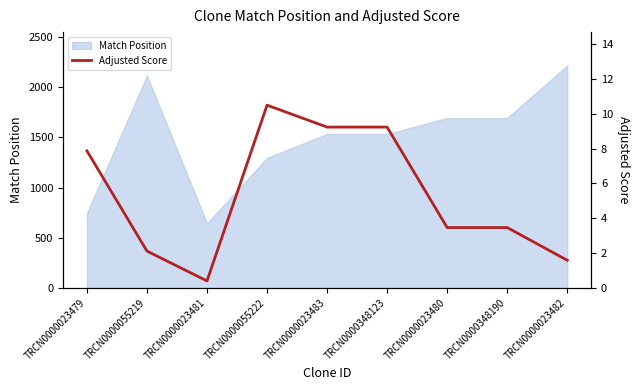

How many lines are shown in the chart?

1